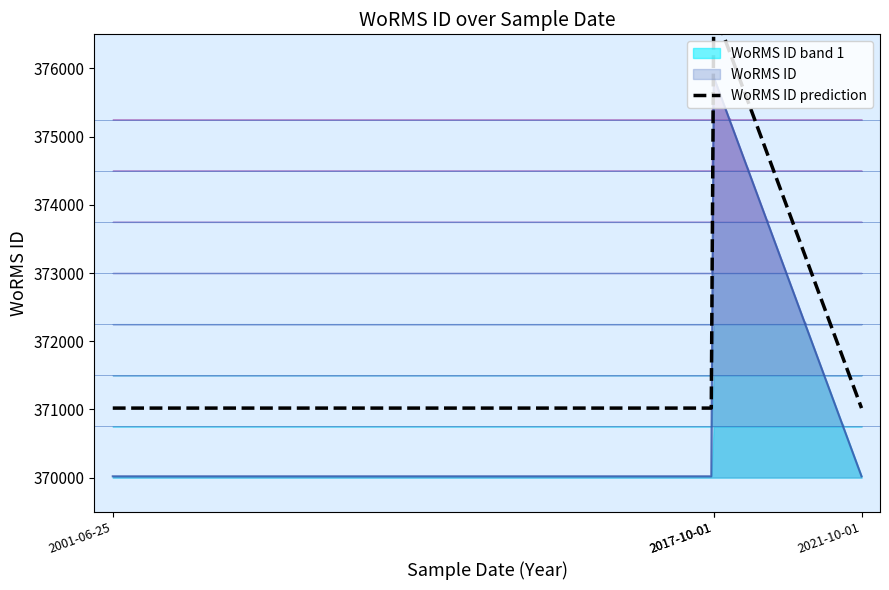

What is the label of the 4th point from the right?

2001-06-25